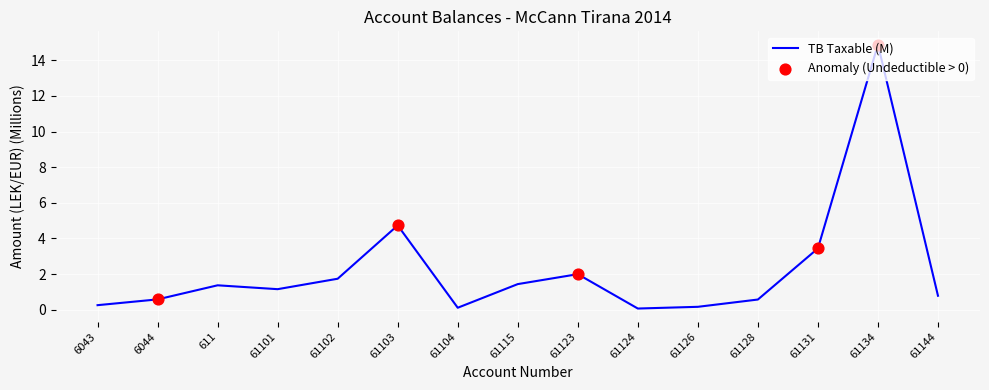

What is the change in value from 61104 to 61126?

+0.1